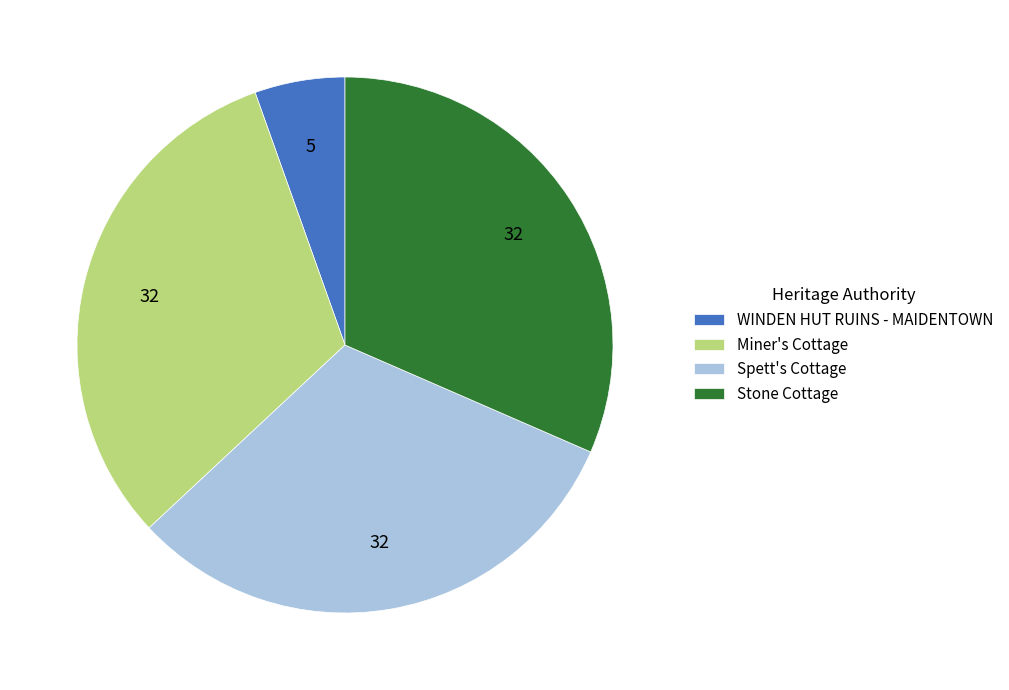

How many segments does this pie chart have?

4